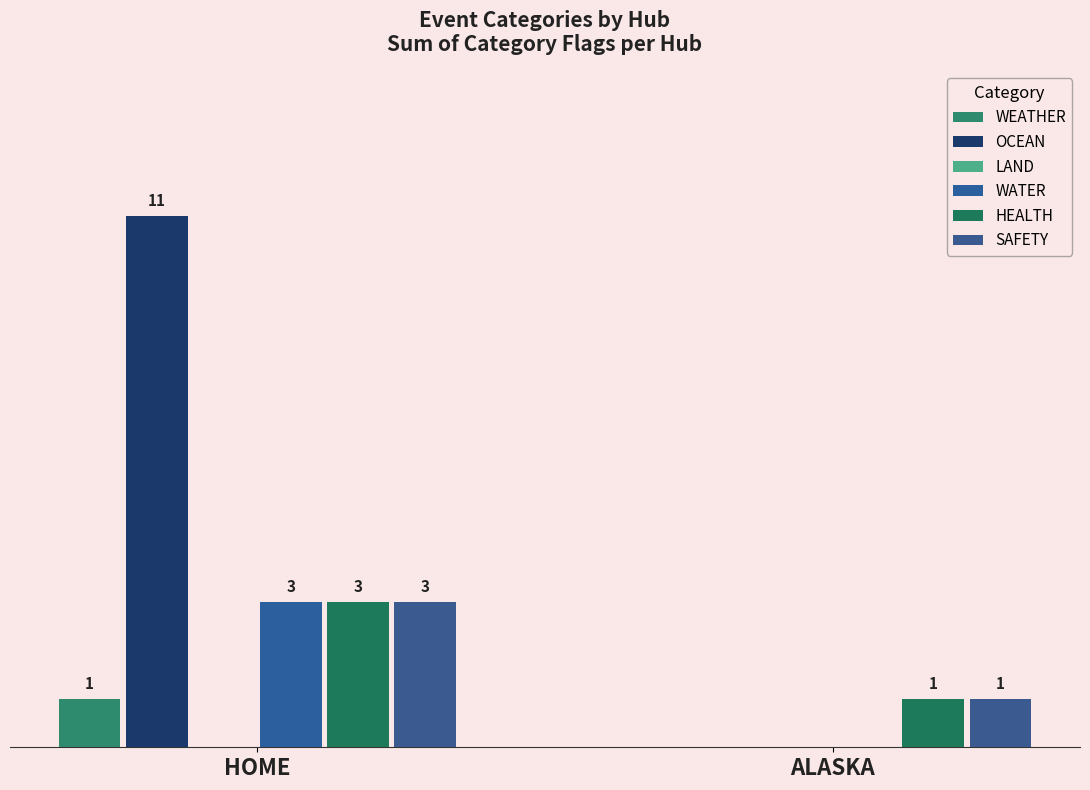

Count the HEALTH values in the range 1 to 3.

2